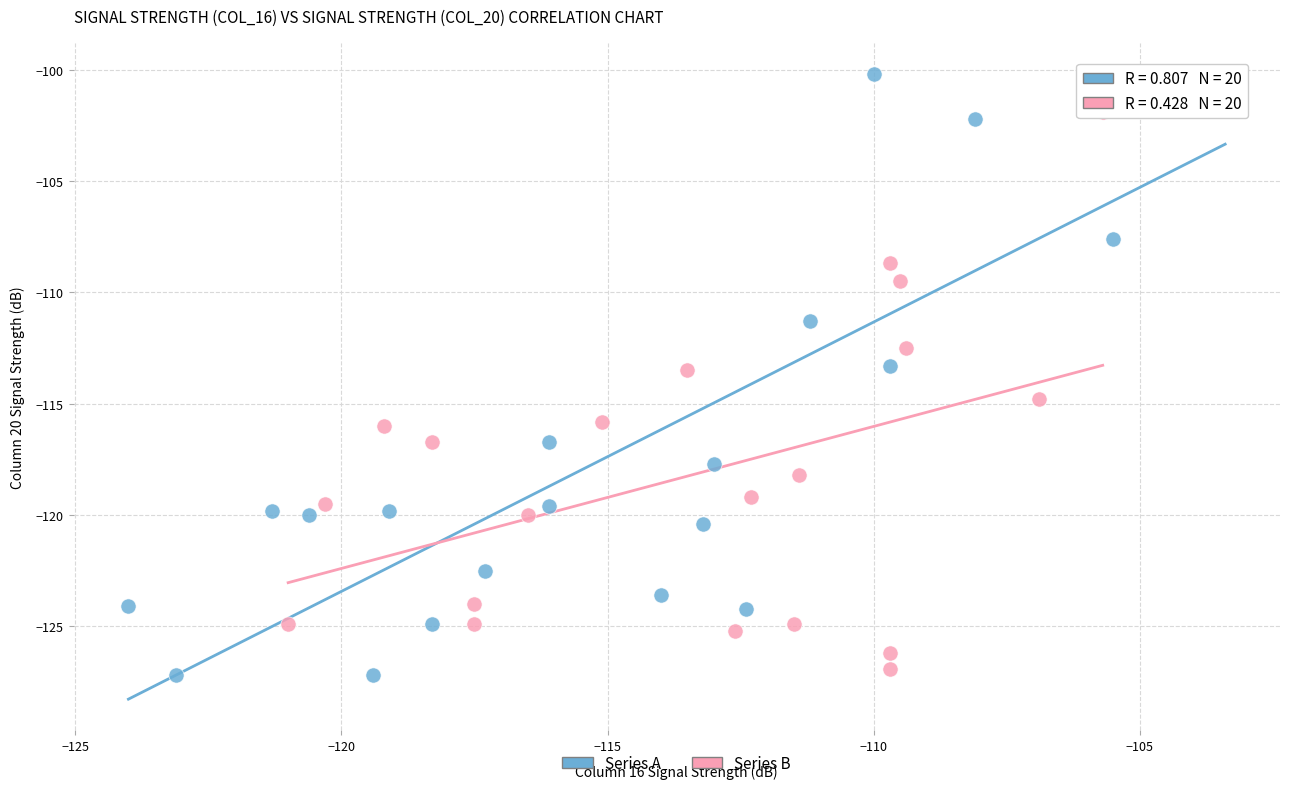

What are all the series names shown in the legend?

Series A, Series B